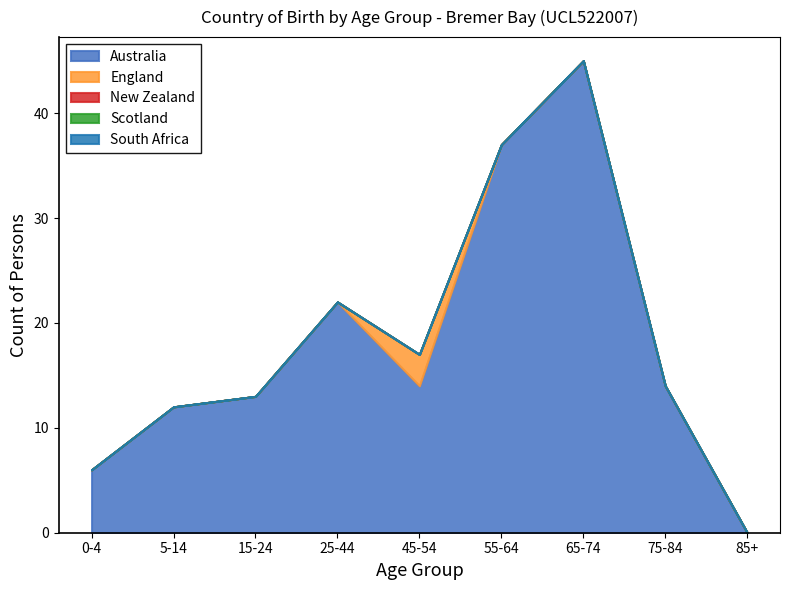

True or false: South Africa and Australia cross at least once.

False